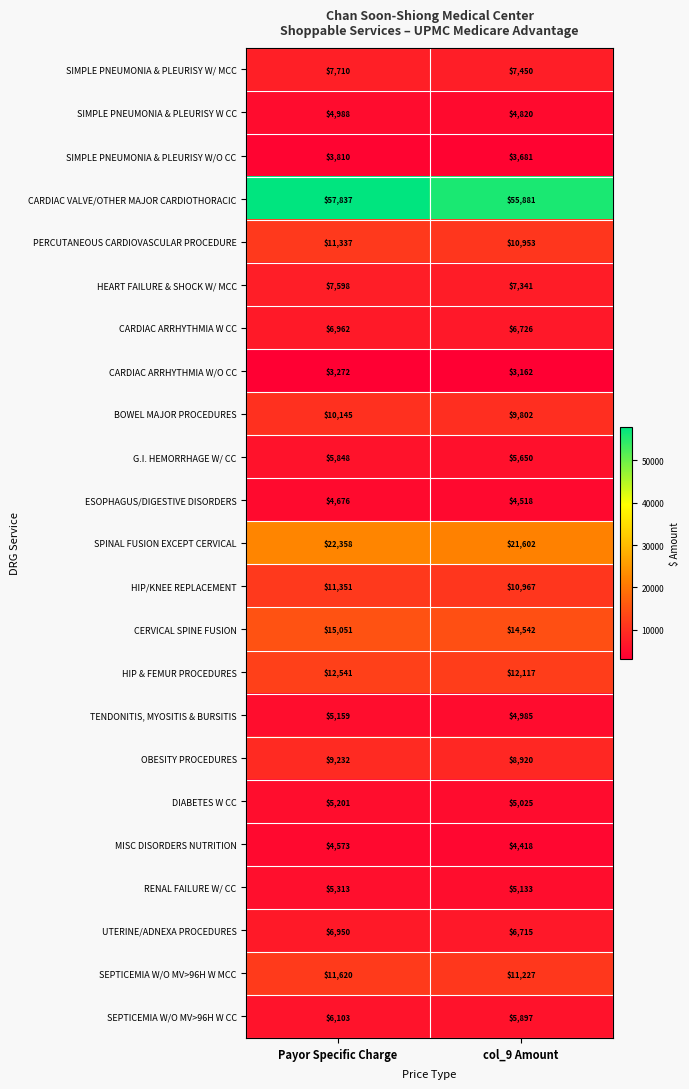

At which category is the sum across all series the highest?

Payor Specific Charge